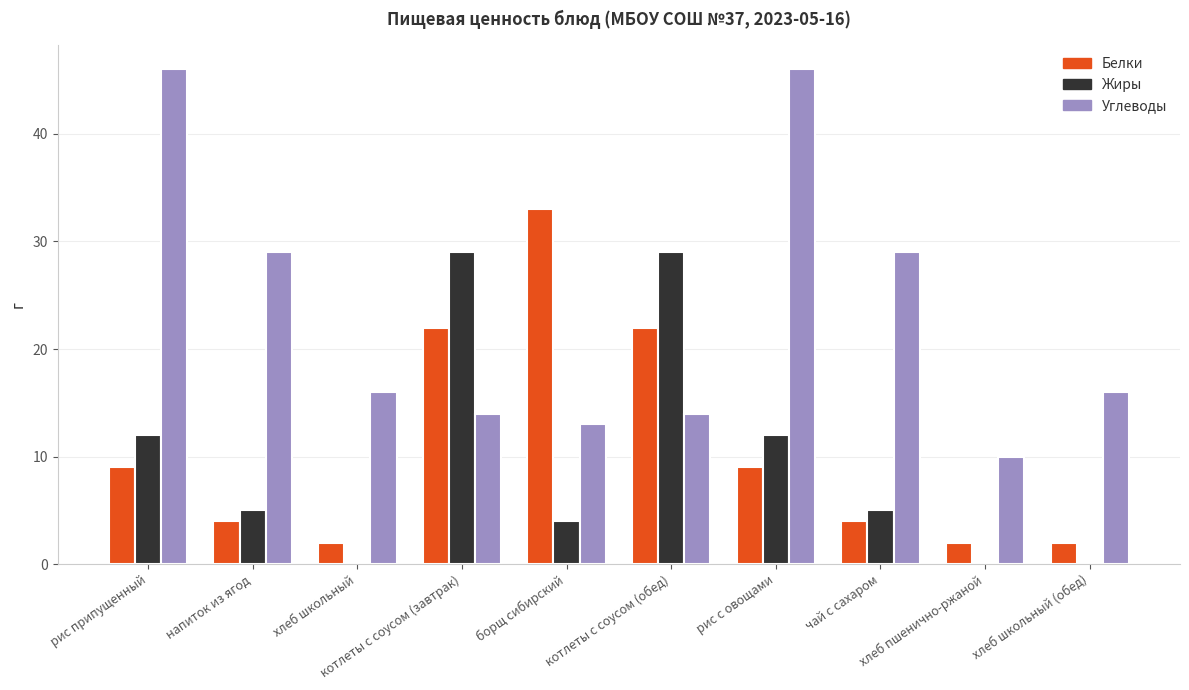

How many categories are shown in the chart?

10